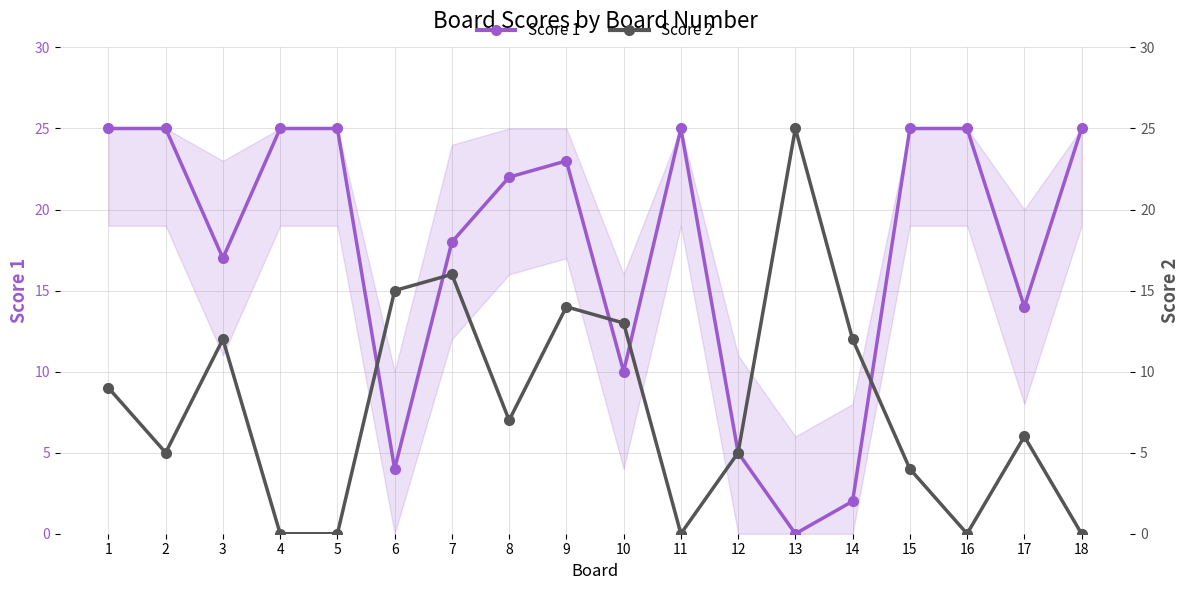

After their last crossing, which series has the higher values: Score 1 or Score 2?

Score 1